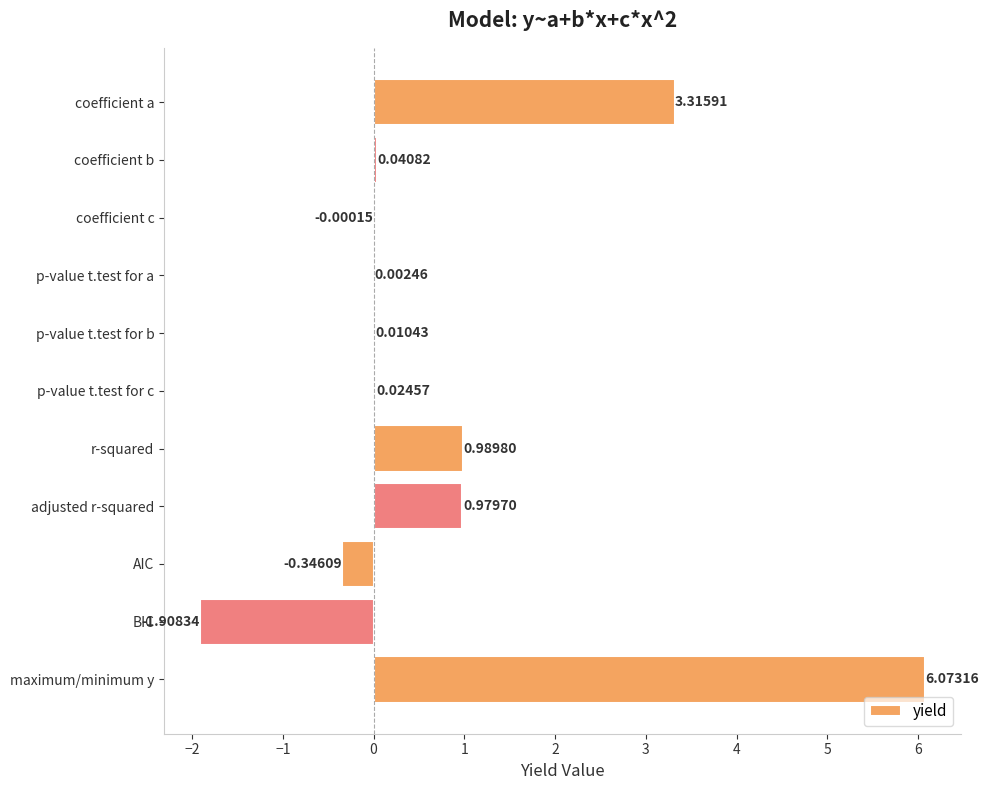

Where is the data nearest to the value 2?

r-squared